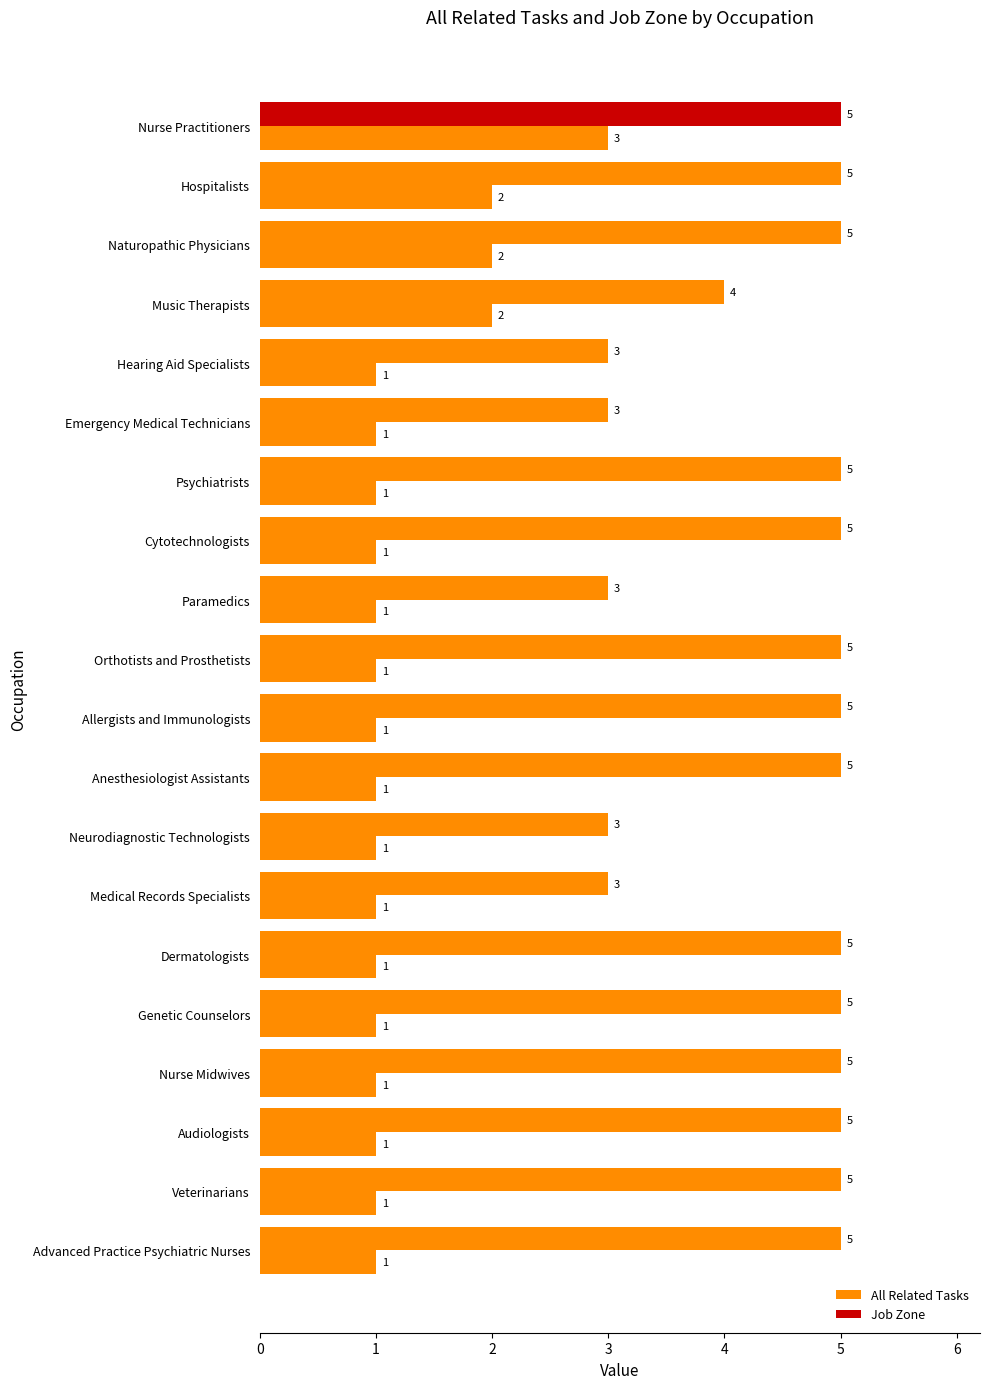

What is the value of the All Related Tasks bar at the 18th from the left?

1